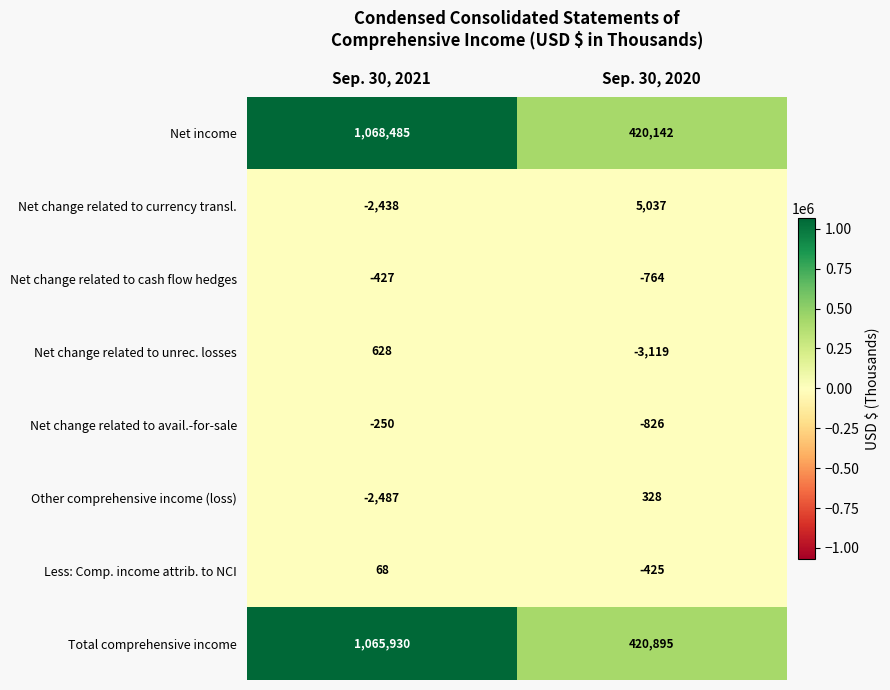

Reading right to left, what are all the values shown in this chart?

Net income: 420142	1068485
Net change related to currency transl.: 5037	-2438
Net change related to cash flow hedges: -764	-427
Net change related to unrec. losses: -3119	628
Net change related to avail.-for-sale: -826	-250
Other comprehensive income (loss): 328	-2487
Less: Comp. income attrib. to NCI: -425	68
Total comprehensive income: 420895	1065930